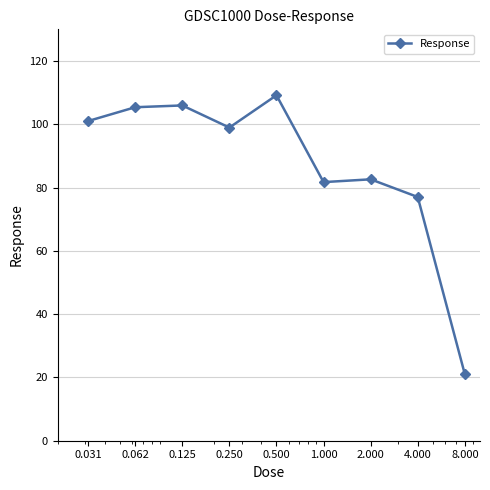

What is the sum of all values?

782.8